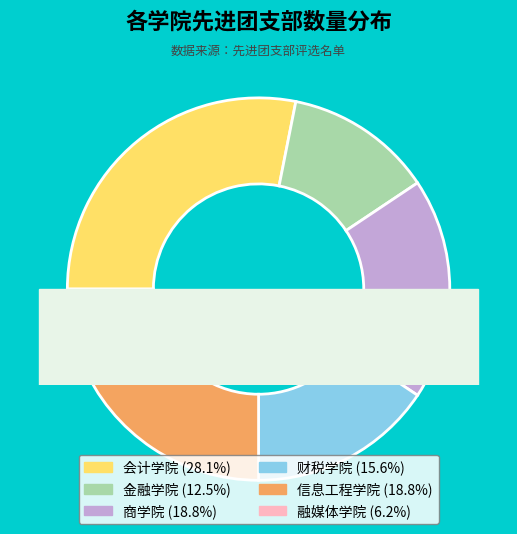

Approximately how many times larger is the value at 金融学院 compared to 商学院?

0.7